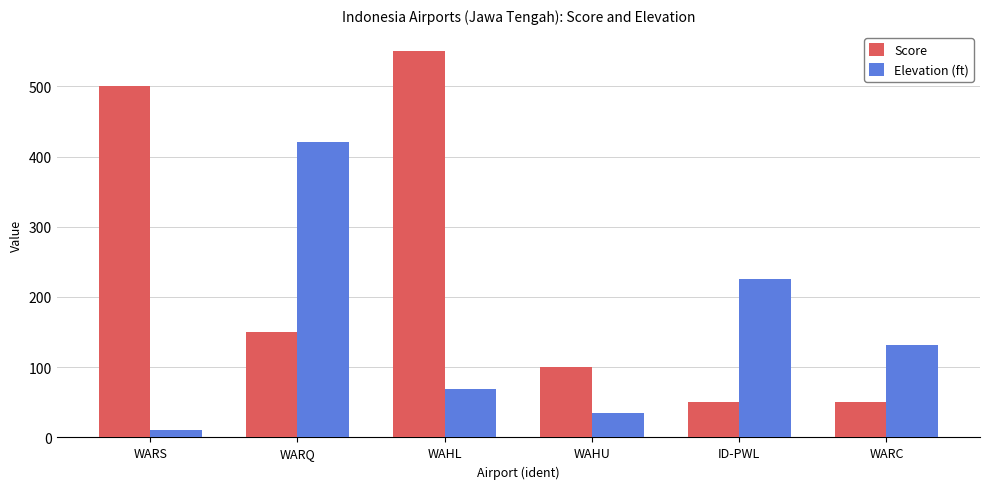

Reading right to left, what are all the values shown in this chart?

Score: 50	50	100	550	150	500
Elevation (ft): 131	225	35	69	421	10